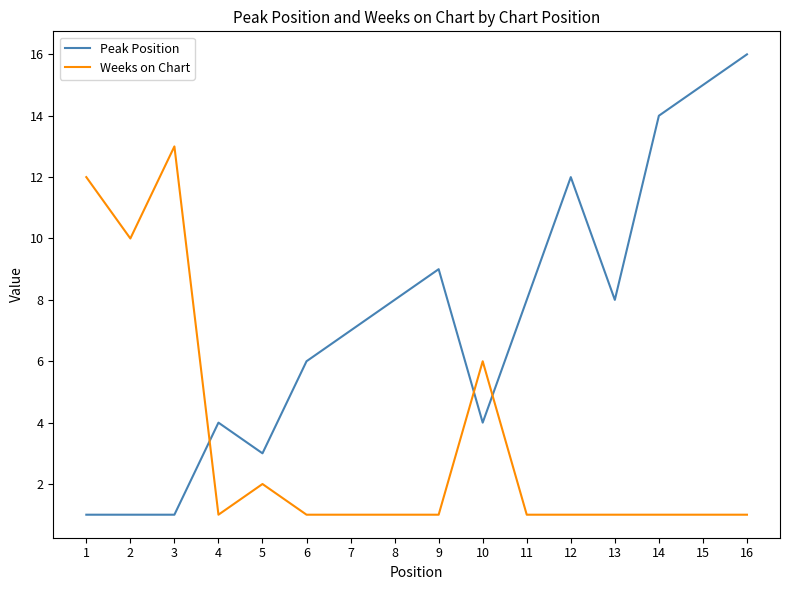

What is the average value of the Peak Position series?

7